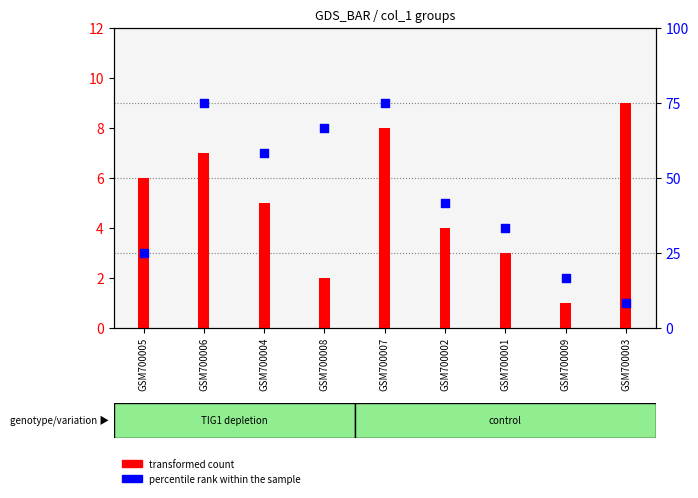

At which category is the sum across all series the highest?

GSM700007